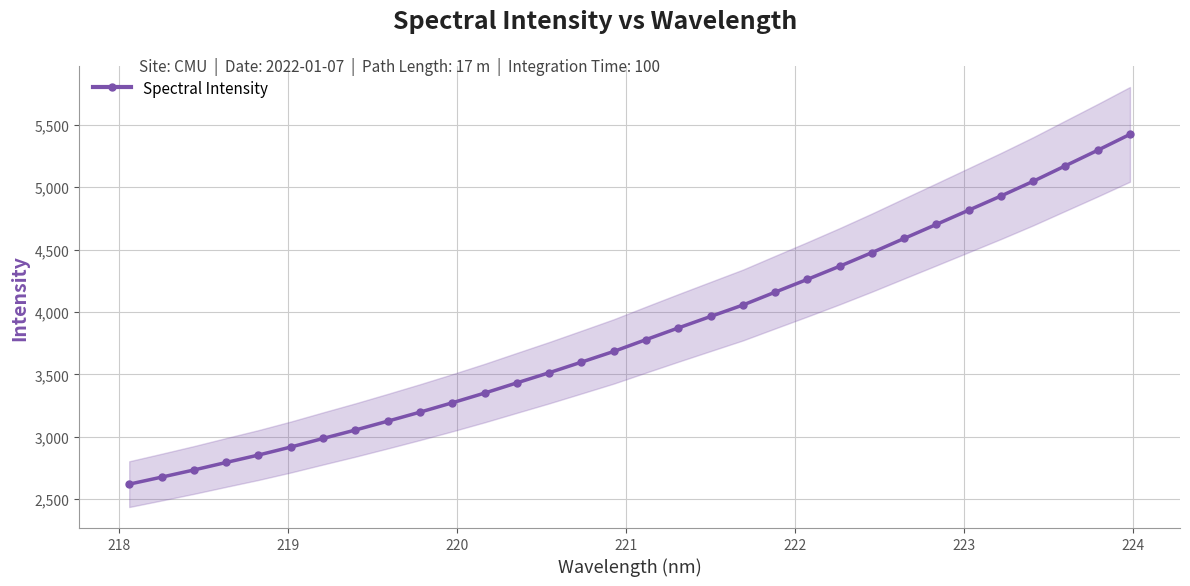

What is the smallest value displayed?

2619.6